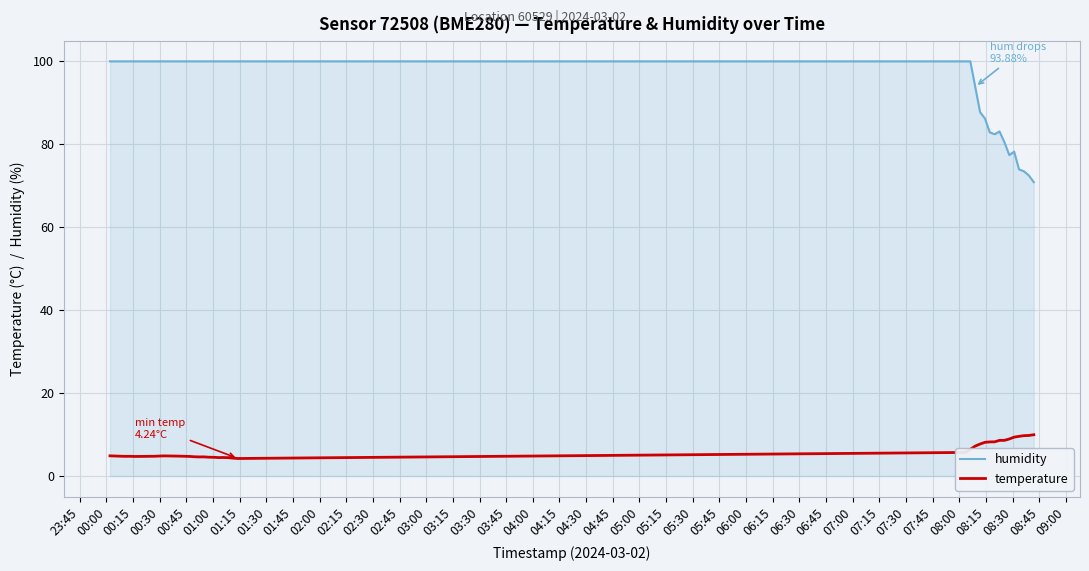

True or false: humidity and temperature cross at least once.

False